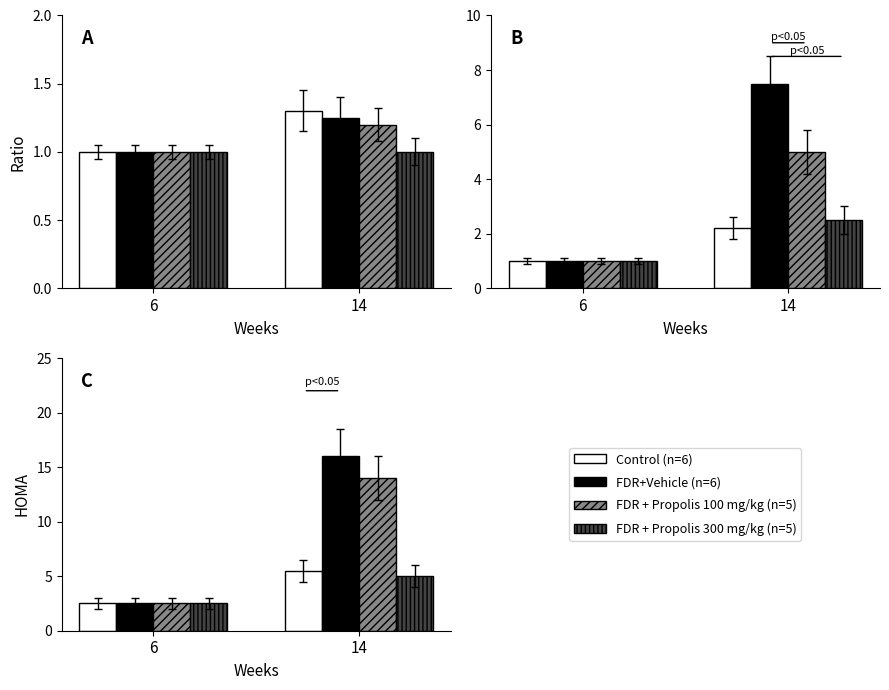

Which series changed the most between 6 and 14?

FDR+Vehicle